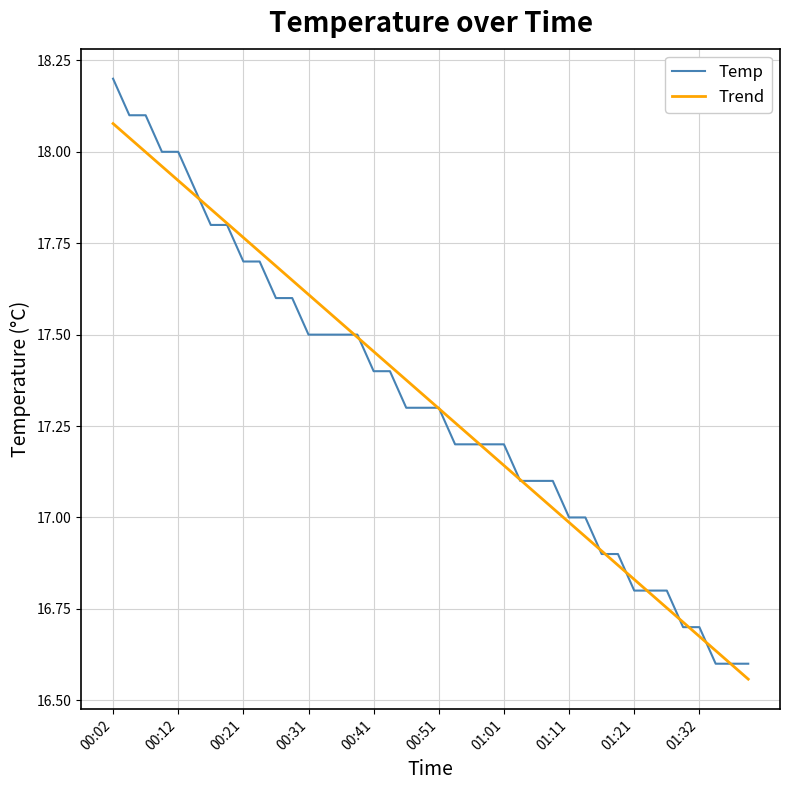

Which series ends up on top after the final intersection of Trend and Temp?

Temp